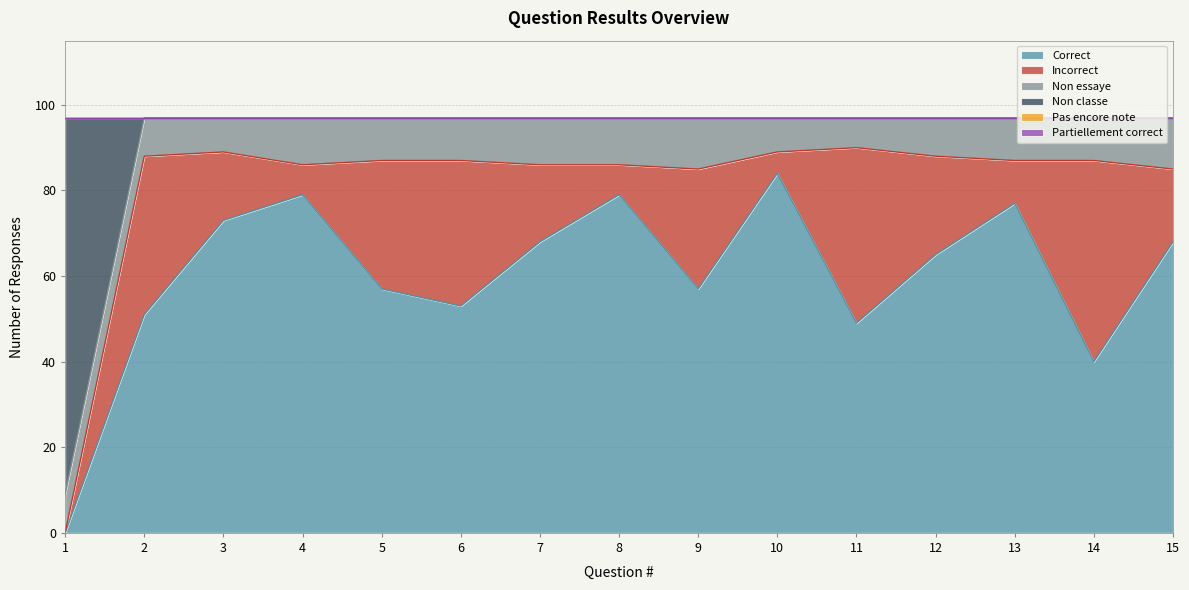

After their last crossing, which series has the higher values: Non classe or Non essaye?

Non essaye